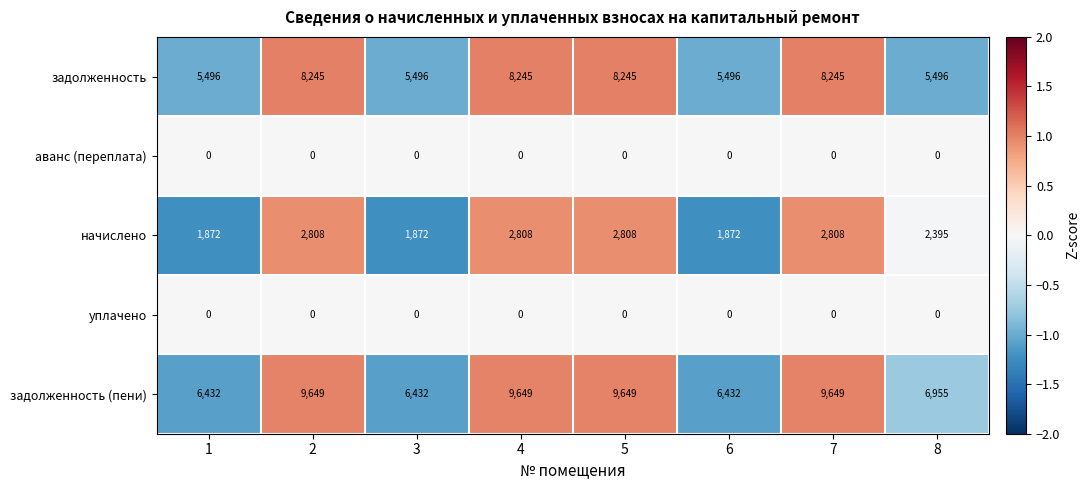

Which series has the largest range (max minus min)?

задолженность (пени)